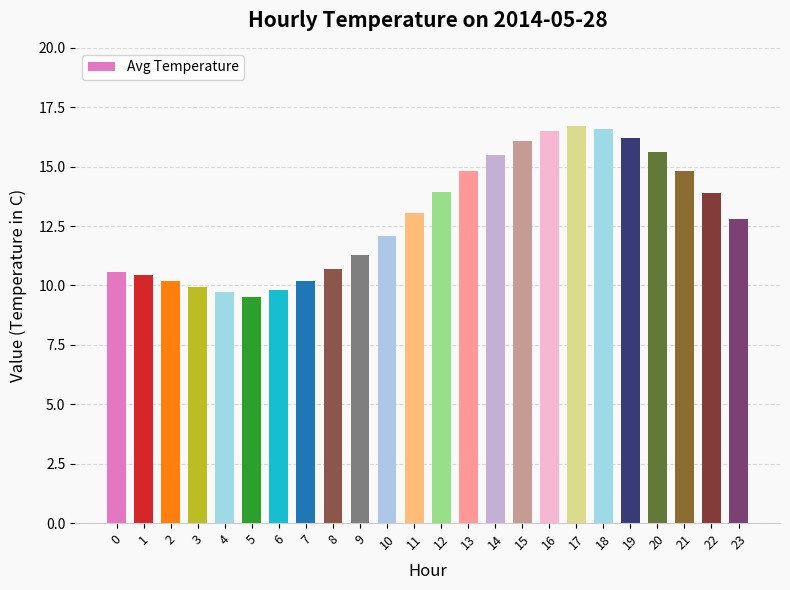

What is the change in value from 9 to 14?

+4.2